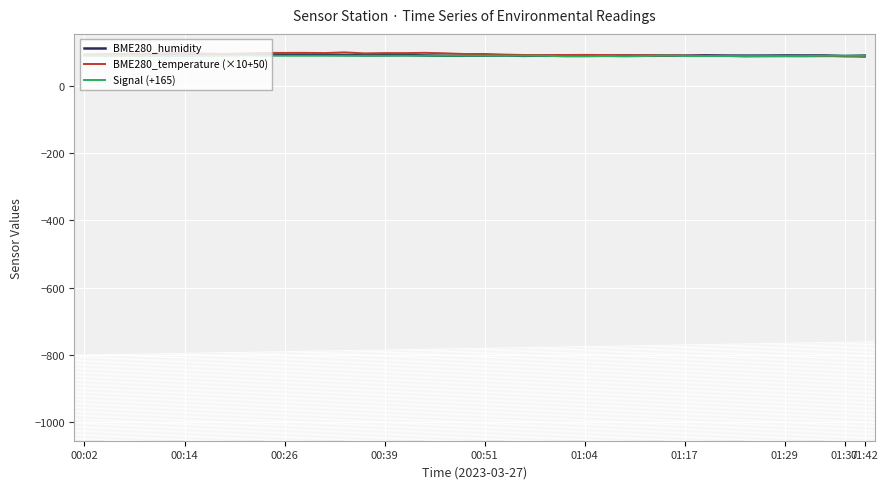

What is the lowest value of the BME280_temperature (×10+50) series?

86.4